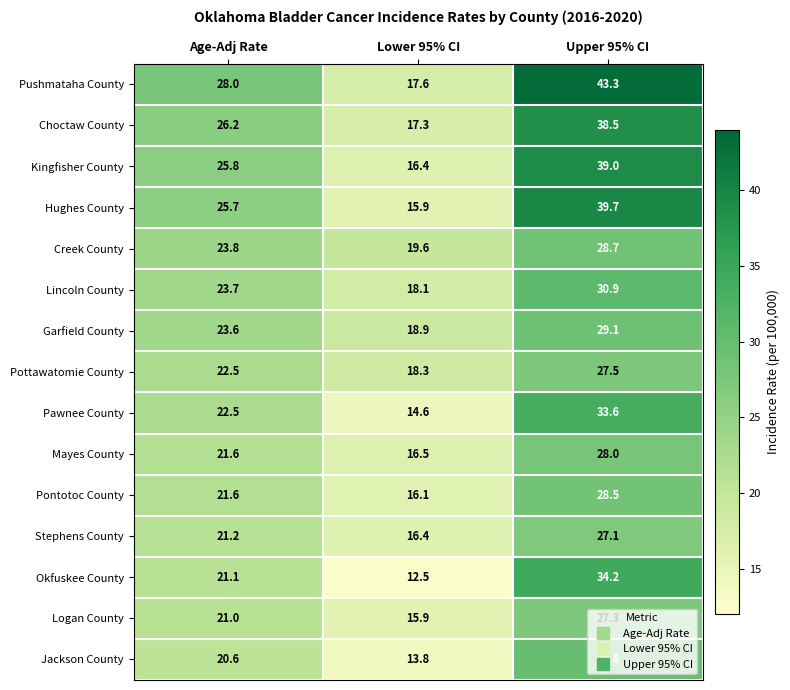

Rank the series by their maximum value, from highest to lowest.

Pushmataha County, Hughes County, Kingfisher County, Choctaw County, Okfuskee County, Pawnee County, Lincoln County, Jackson County, Garfield County, Creek County, Pontotoc County, Mayes County, Pottawatomie County, Logan County, Stephens County